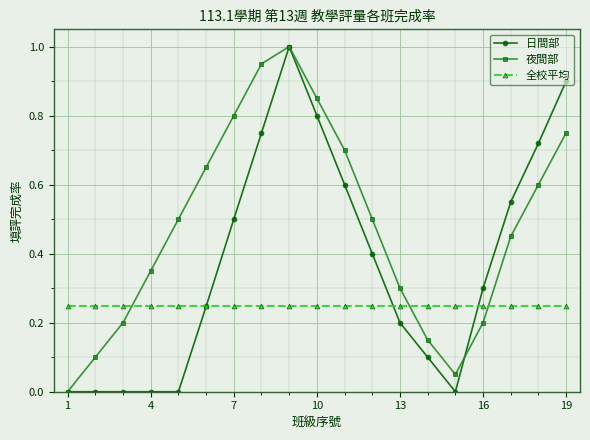

How many intersections are there between 夜間部 and 全校平均?

3